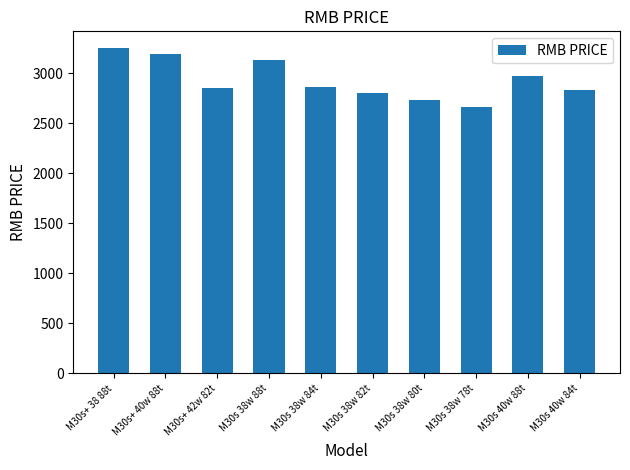

What is the label of the 10th bar from the left?

M30s 40w 84t